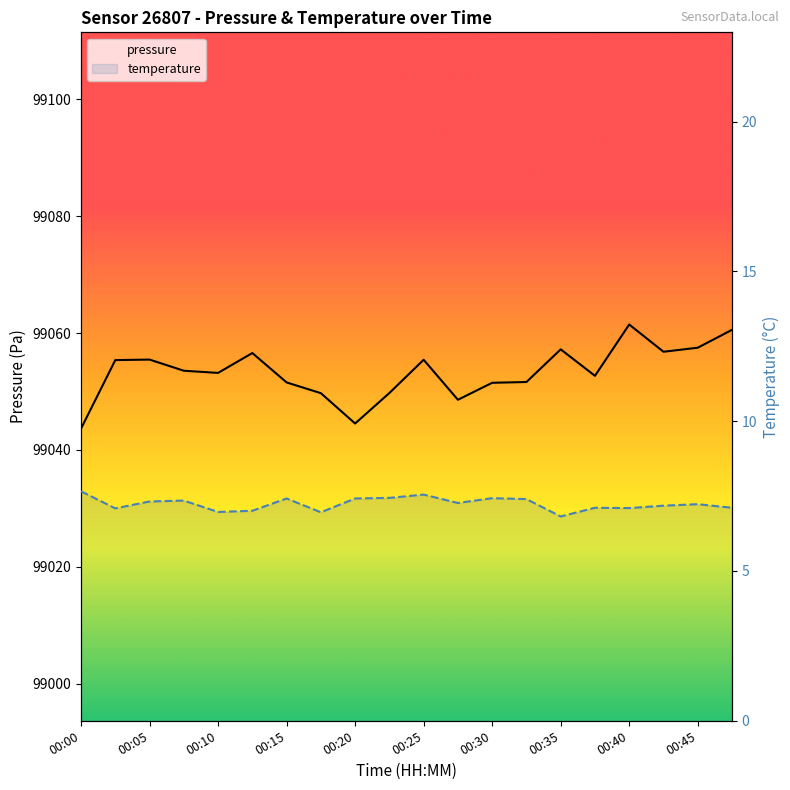

How many values in the temperature series exceed 7?

17